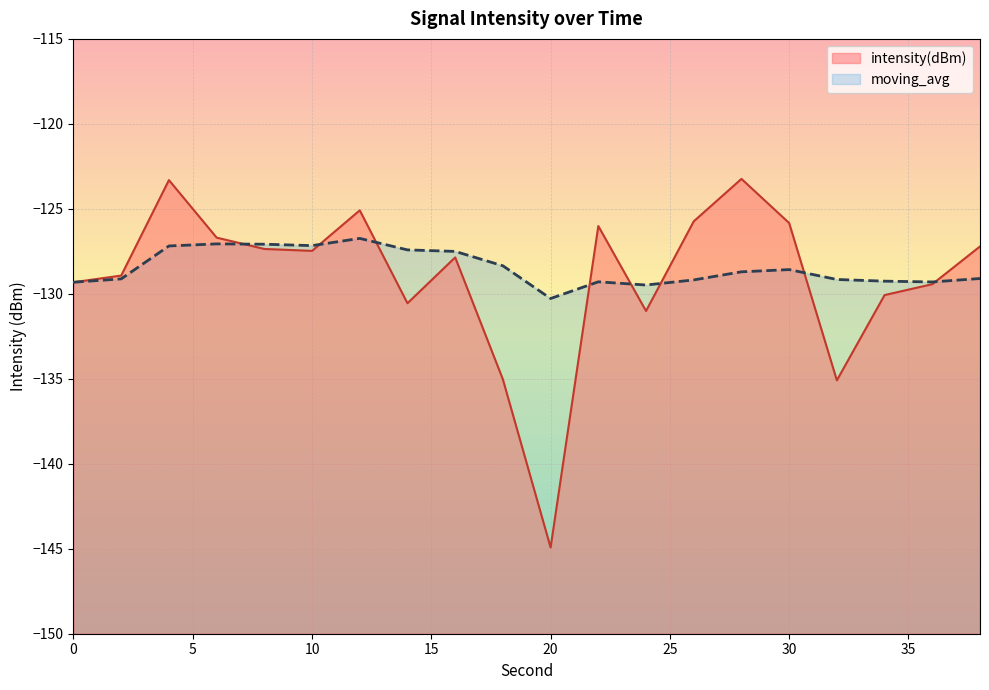

Between 16 and 38, which series saw the biggest shift?

moving_avg